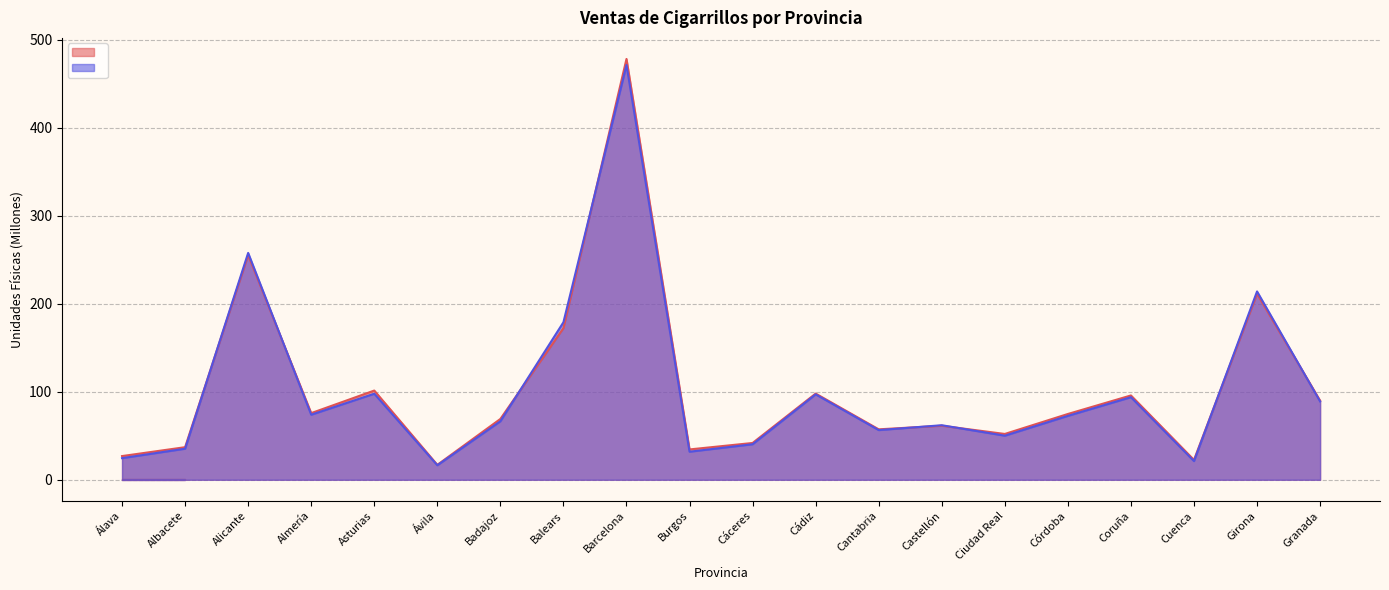

At which label does CIGARRILLOS_ANT first exceed 72?

Alicante